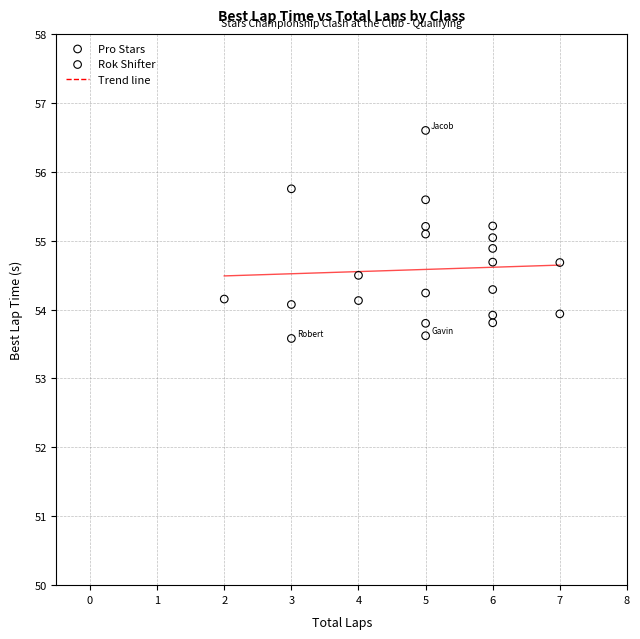

Which series has the largest Y range (max minus min)?

Pro Stars